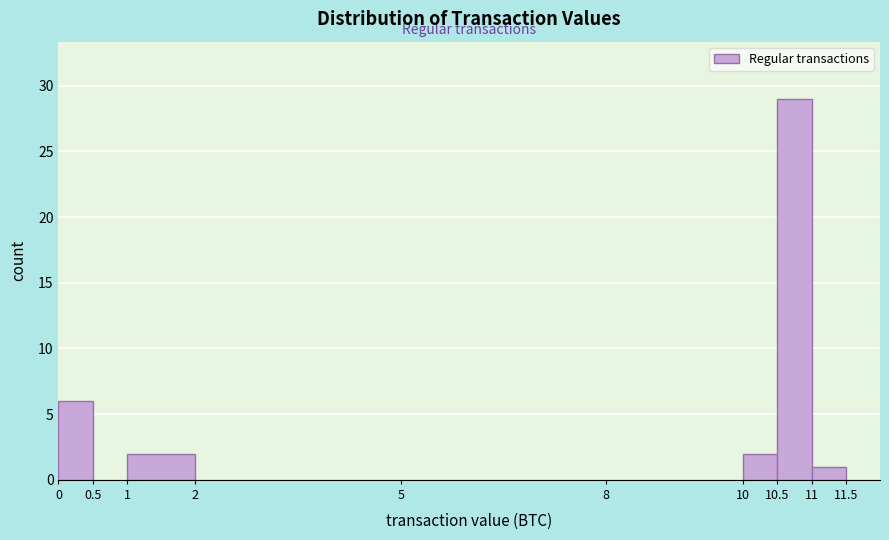

Over which range of the x-axis is the bar tallest?

10.5 to 11.0